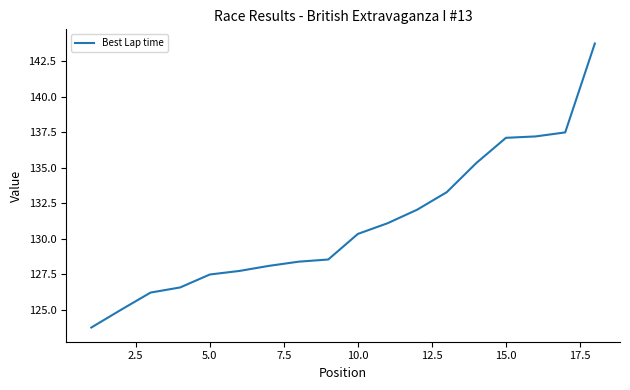

What is the maximum value shown in the chart?

143.8